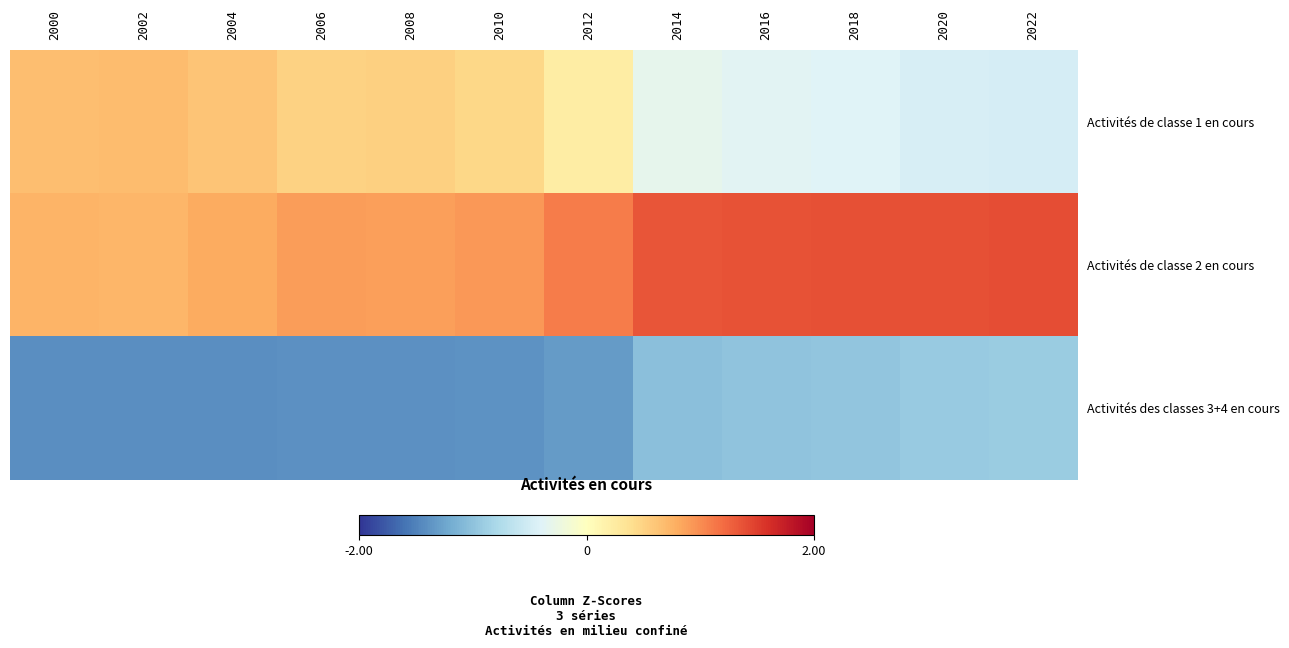

At 2020, list the series in order from smallest to largest.

Activités des classes 3+4 en cours, Activités de classe 1 en cours, Activités de classe 2 en cours